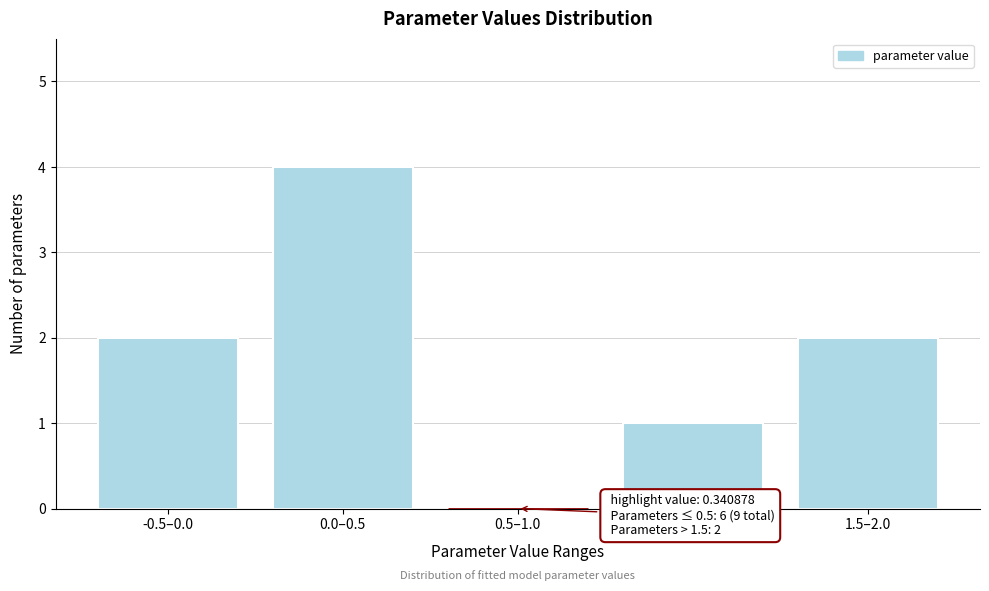

Reading left to right, transcribe all the data shown in this chart.

-0.5–0.0=2	0.0–0.5=4	0.5–1.0=0	1.0–1.5=1	1.5–2.0=2